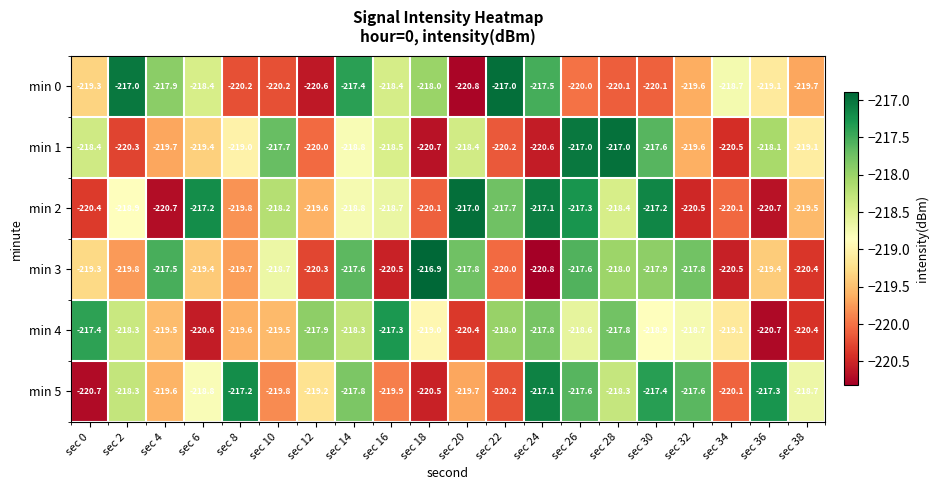

How many values in the min 4 series are below -218?

14